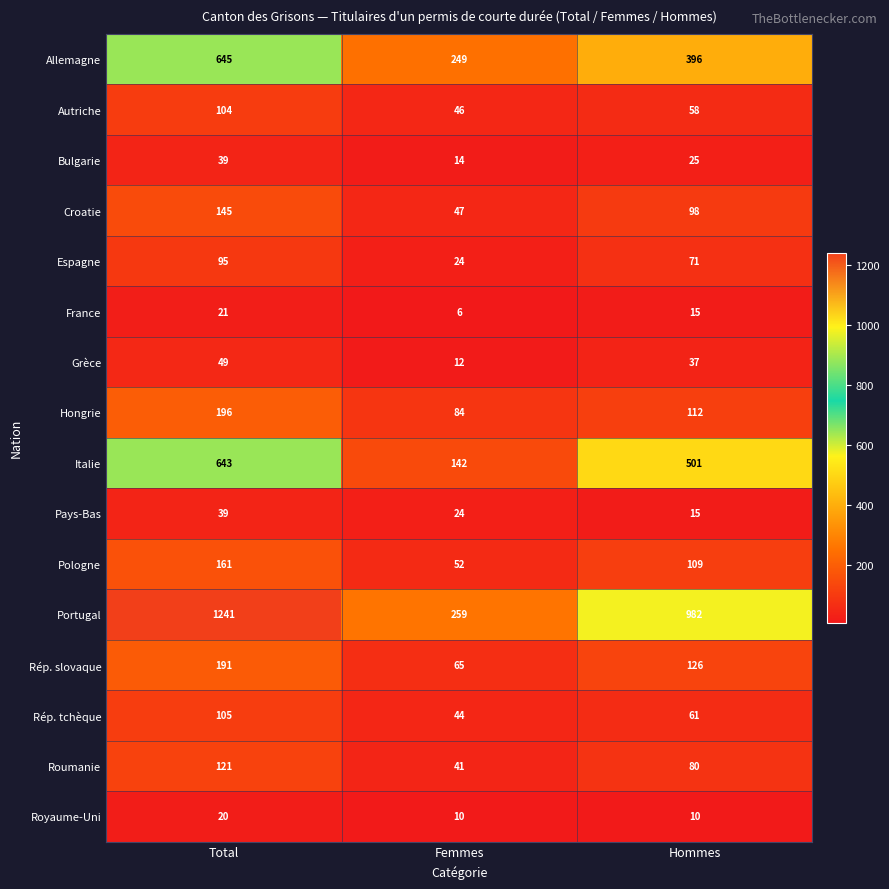

Which series has the largest range (max minus min)?

Portugal